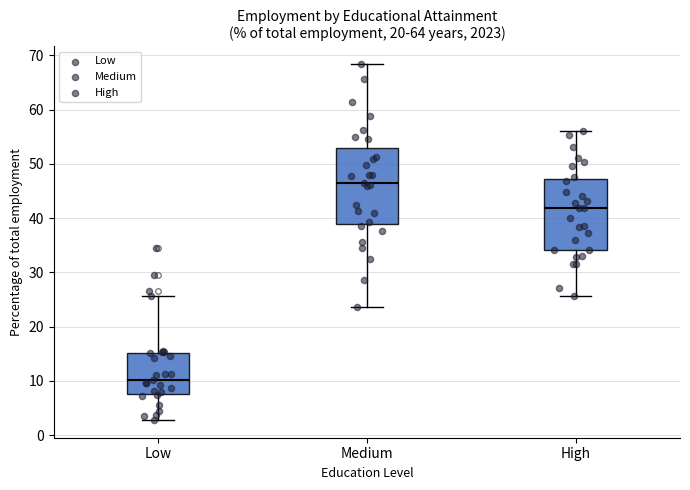

Which box has the lowest median line?

Low